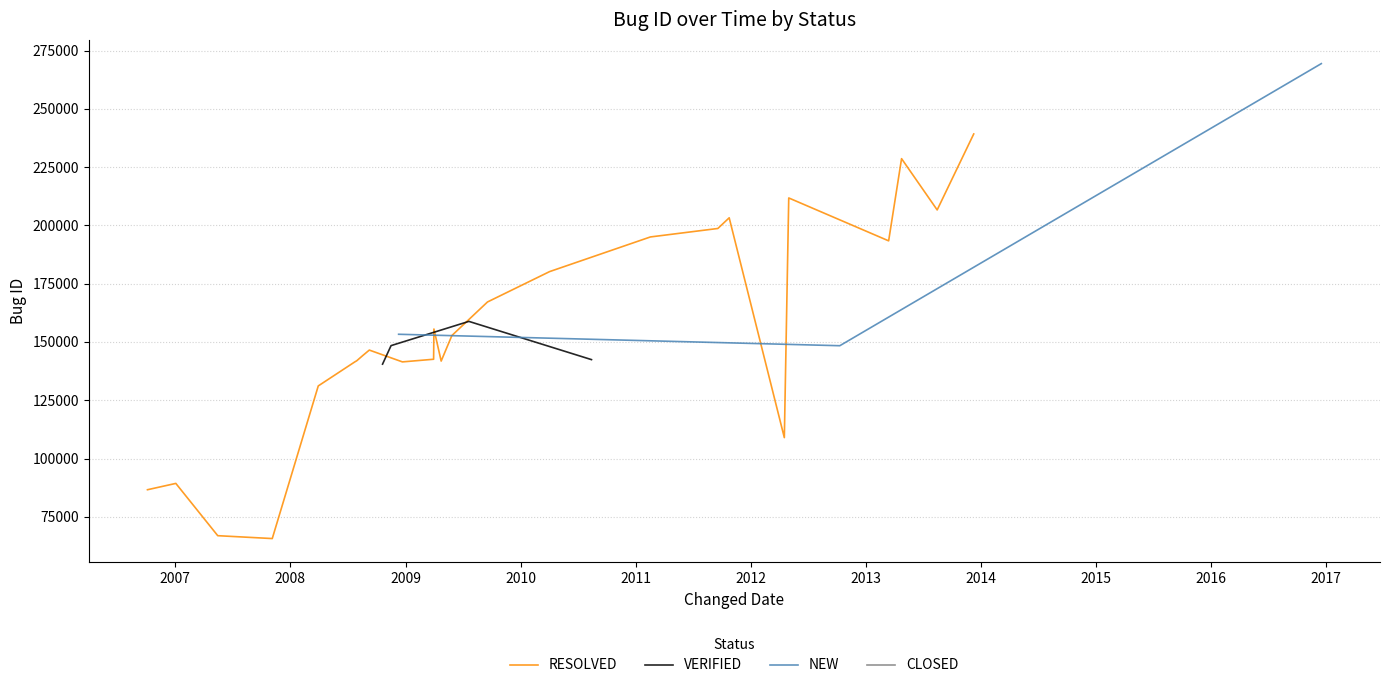

What is the label of the 7th point from the left?

2008-07-30